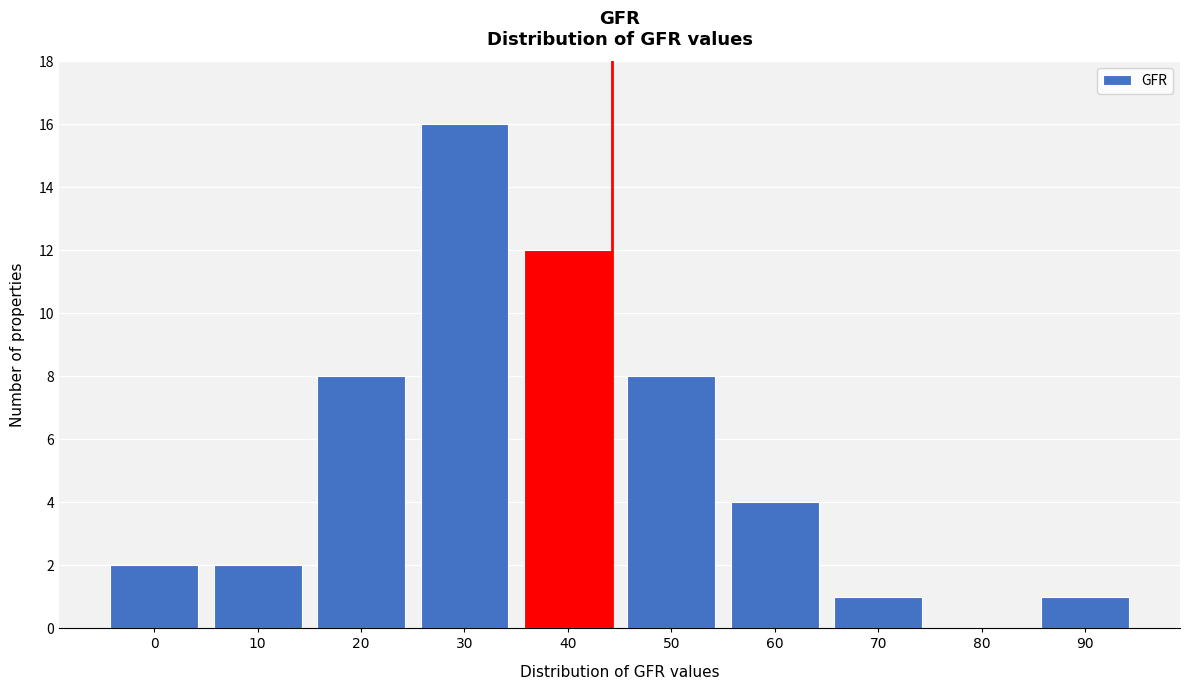

Reading left to right, transcribe all the data shown in this chart.

0=2	10=2	20=8	30=16	40=12	50=8	60=4	70=1	80=0	90=1